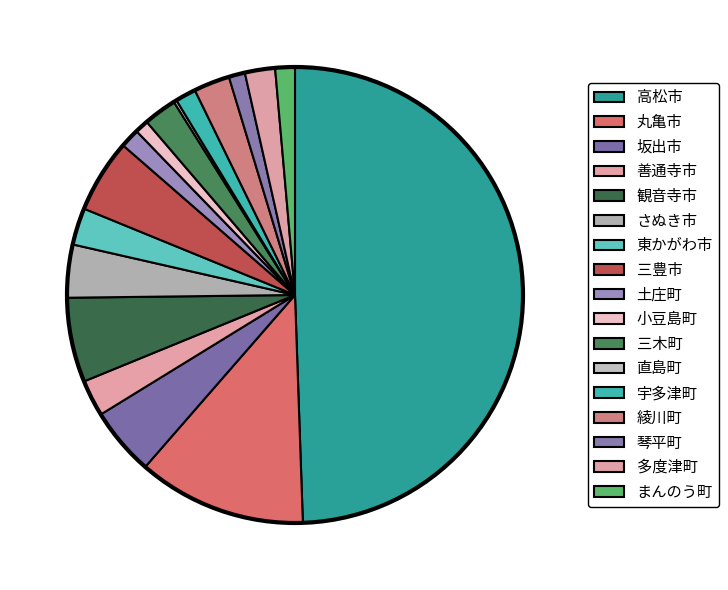

The まんのう町 slice represents 11% of the pie. True or false?

False